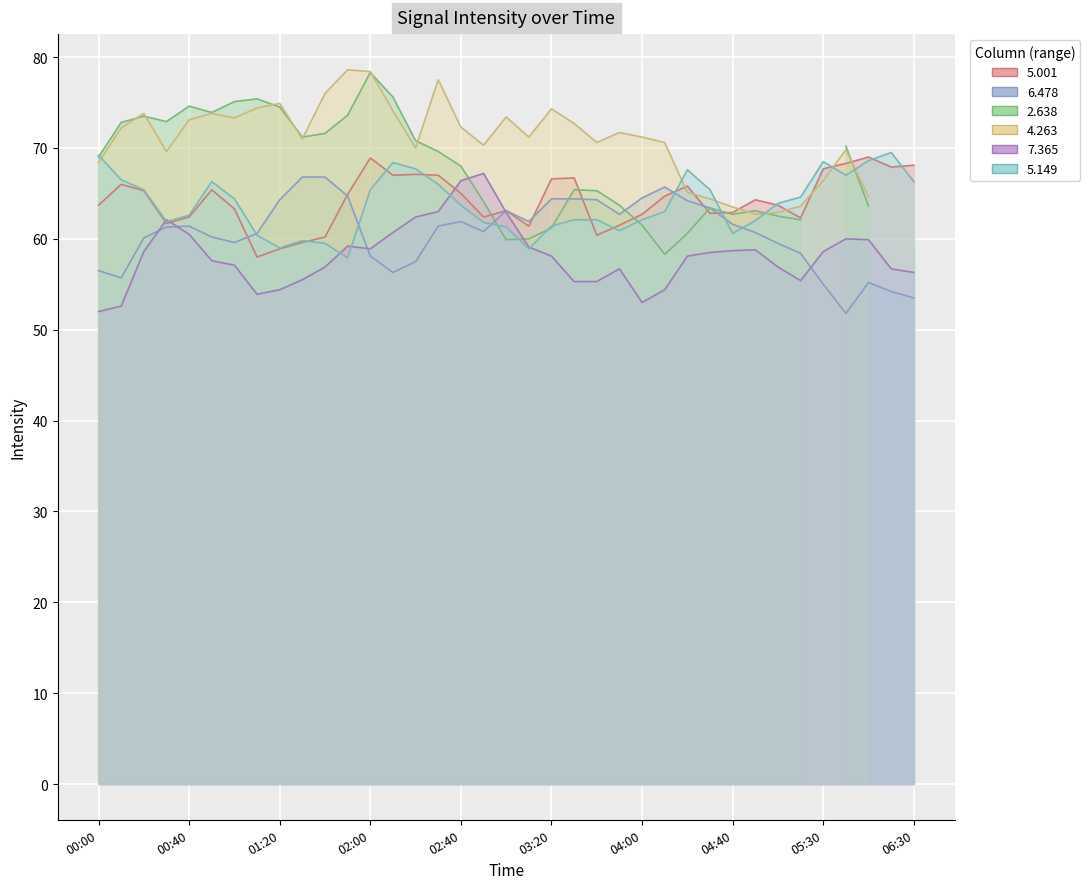

What is the difference between the maximum and minimum values in the   7.365 series?

15.2